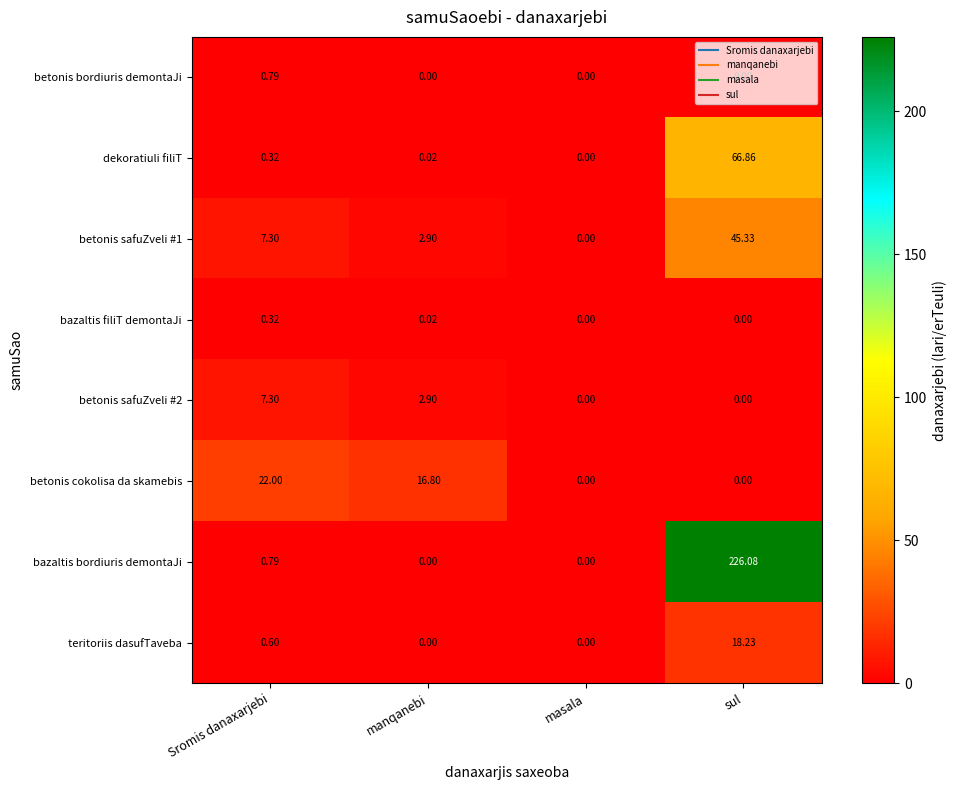

Which series has the widest spread of values?

bazaltis bordiuris demontaJi